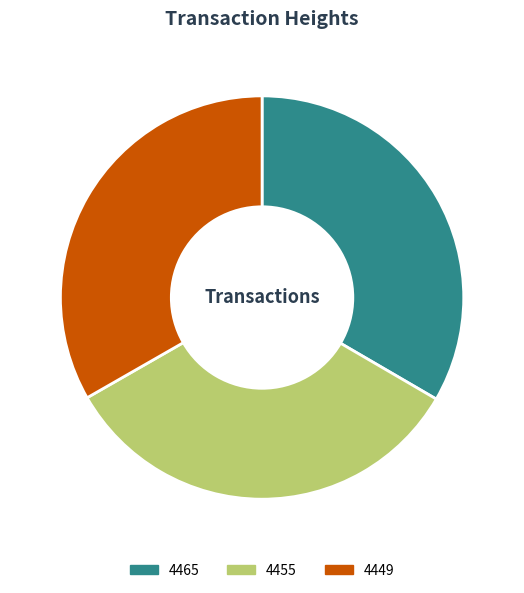

What is the ratio of the value at 4455 to the value at 4465?

1.0